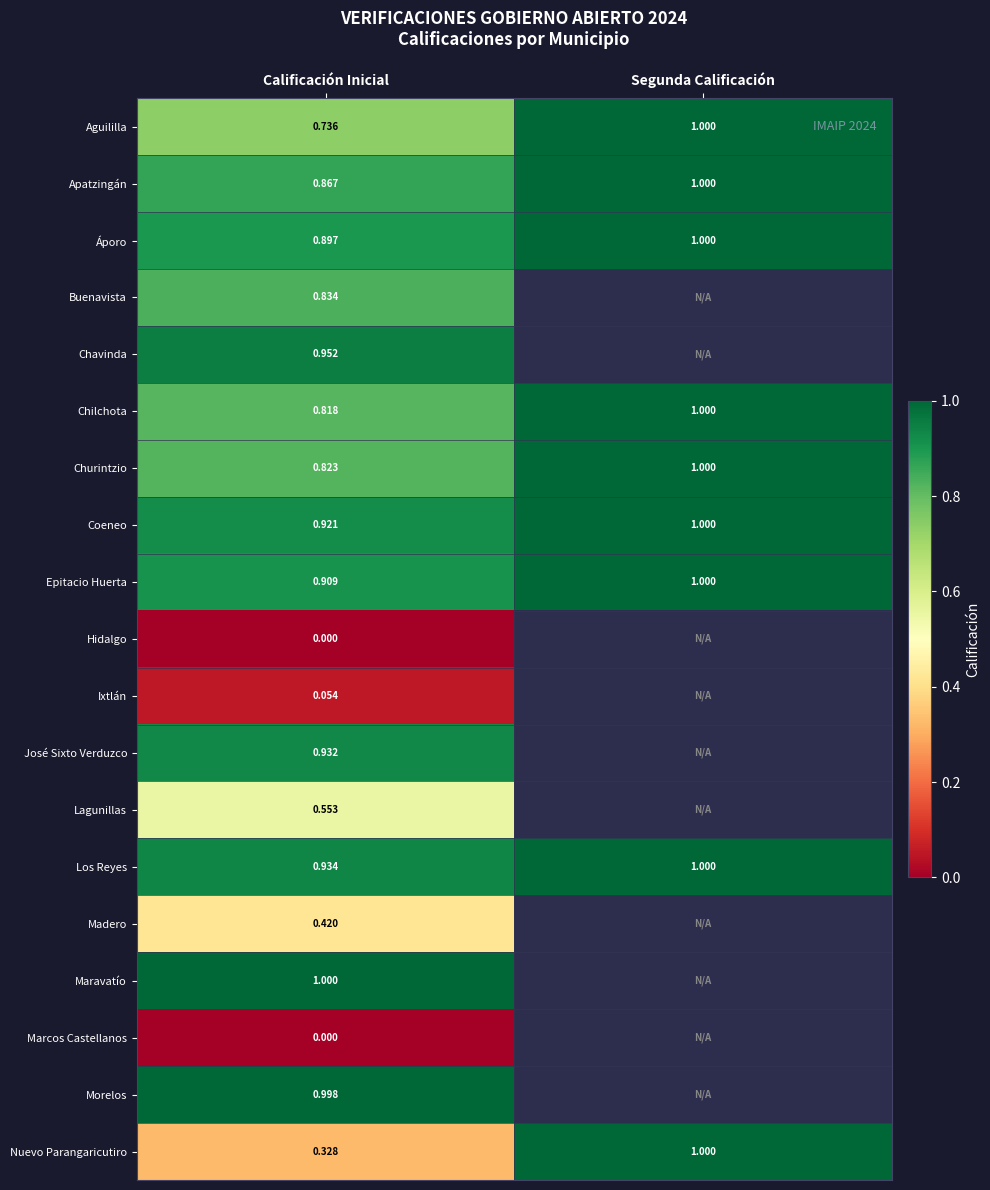

Which category has the lowest value in the Chilchota series?

Calificación Inicial